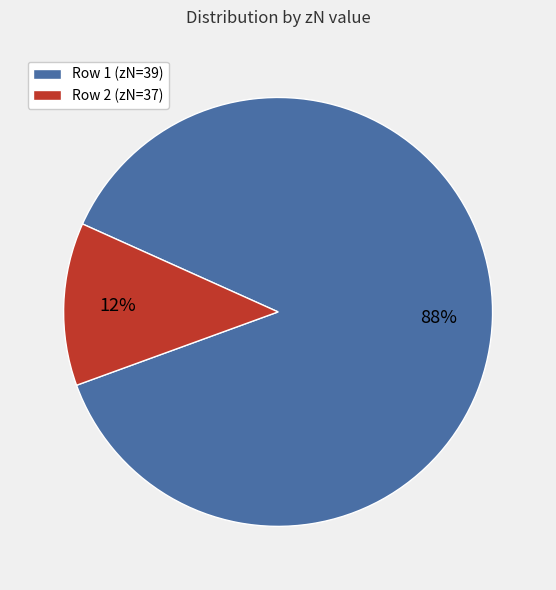

To the nearest percent, what is the average slice percentage?

50%